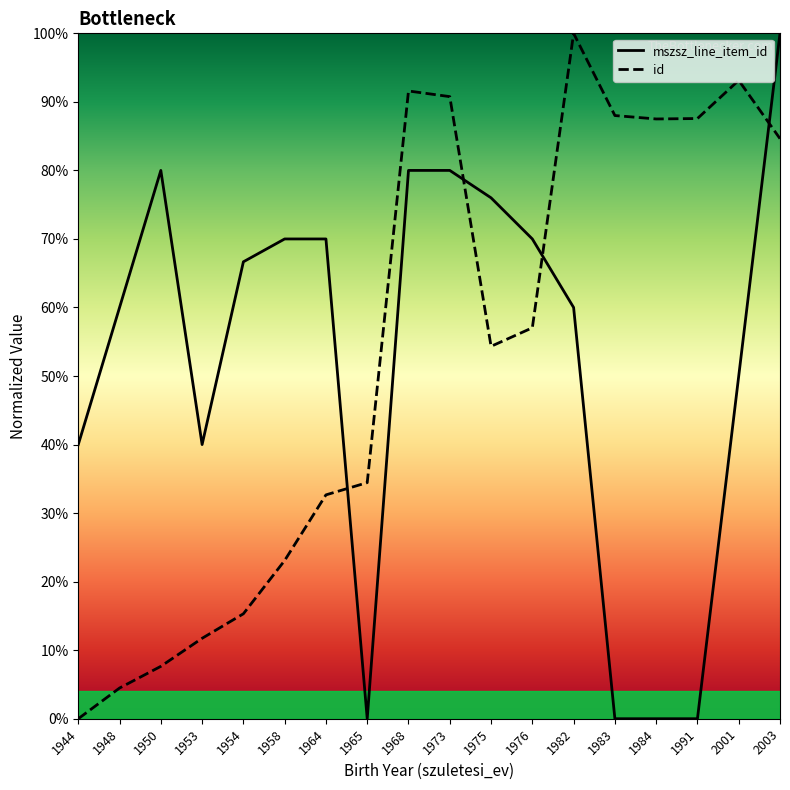

Reading left to right, extract all data points from this chart.

mszsz_line_item_id: 40.0	60.0	80.0	40.0	66.7	70.0	70.0	0.0	80.0	80.0	76.0	70.0	60.0	0.0	0.0	0.0	50.0	100.0
id: 0.0	4.5	7.6	11.7	15.3	23.1	32.7	34.4	91.6	90.8	54.3	57.0	100.0	88.0	87.5	87.6	93.1	84.6